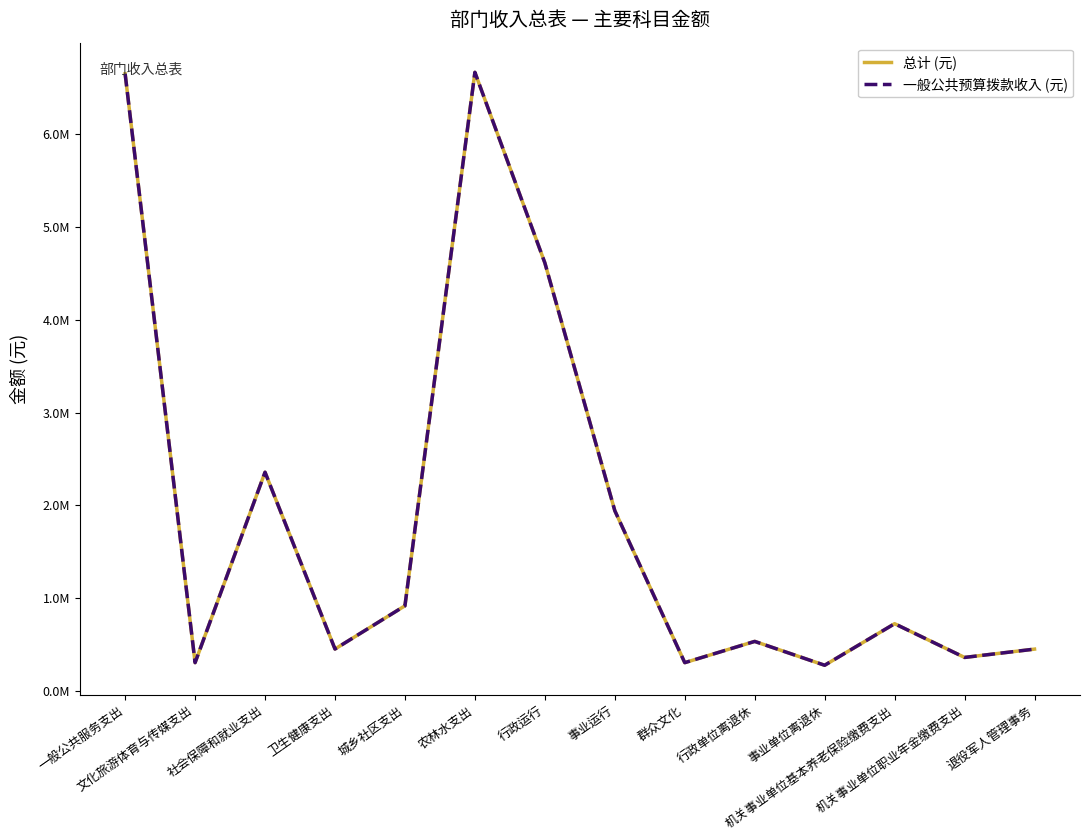

What is the total value across all series at 行政运行?

9223672.7